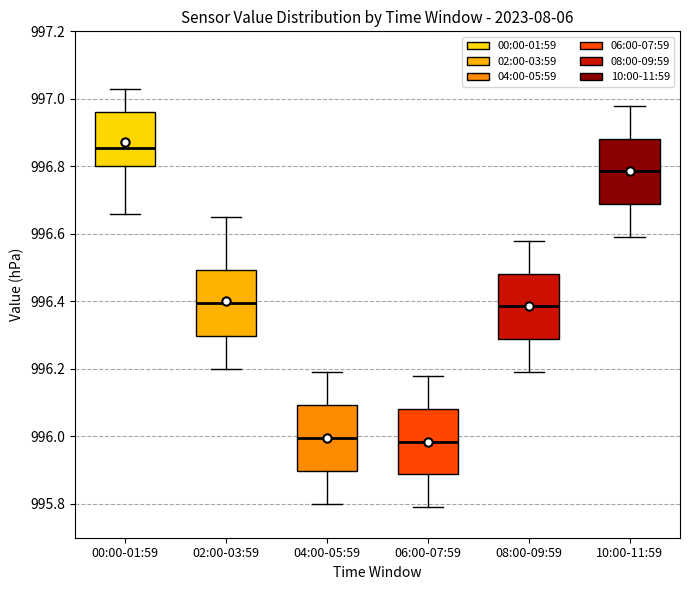

Reading left to right, transcribe this box plot: for each box, give where its median line is, the range the box spans, and where its two whiskers end, as read against the y-axis. The values are not printed on the chart, so give them approximately, as read against the axis.

00:00-01:59: median 996.86, box 996.80 to 996.96, whiskers 996.66 to 997.04
02:00-03:59: median 996.40, box 996.30 to 996.50, whiskers 996.20 to 996.66
04:00-05:59: median 996.00, box 995.90 to 996.10, whiskers 995.80 to 996.20
06:00-07:59: median 995.98, box 995.88 to 996.08, whiskers 995.80 to 996.18
08:00-09:59: median 996.38, box 996.28 to 996.48, whiskers 996.20 to 996.58
10:00-11:59: median 996.78, box 996.68 to 996.88, whiskers 996.60 to 996.98